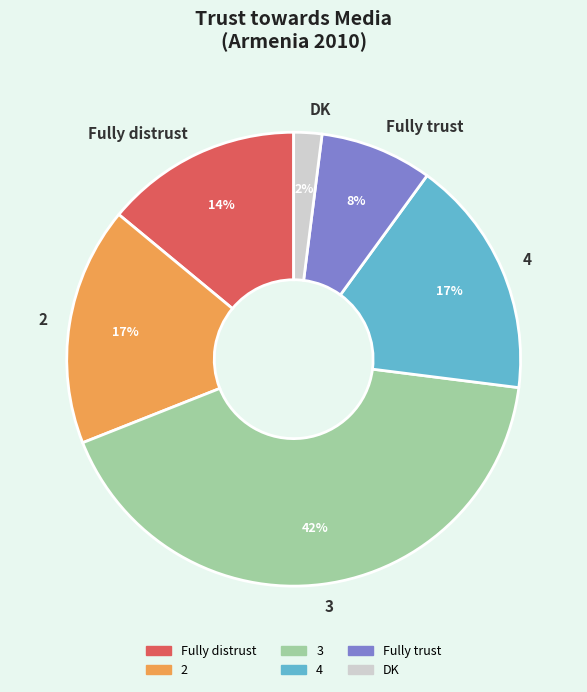

Which category has the biggest portion of the pie?

3